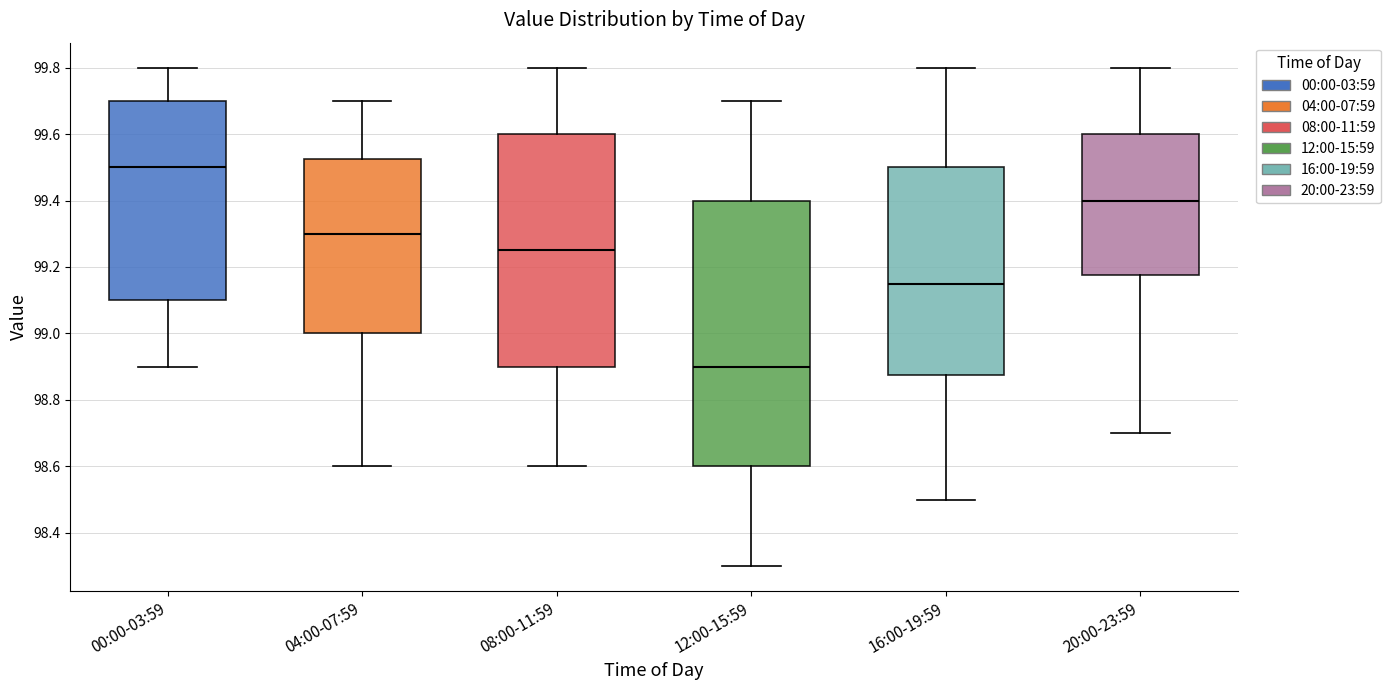

Which box's median line is the highest?

00:00-03:59